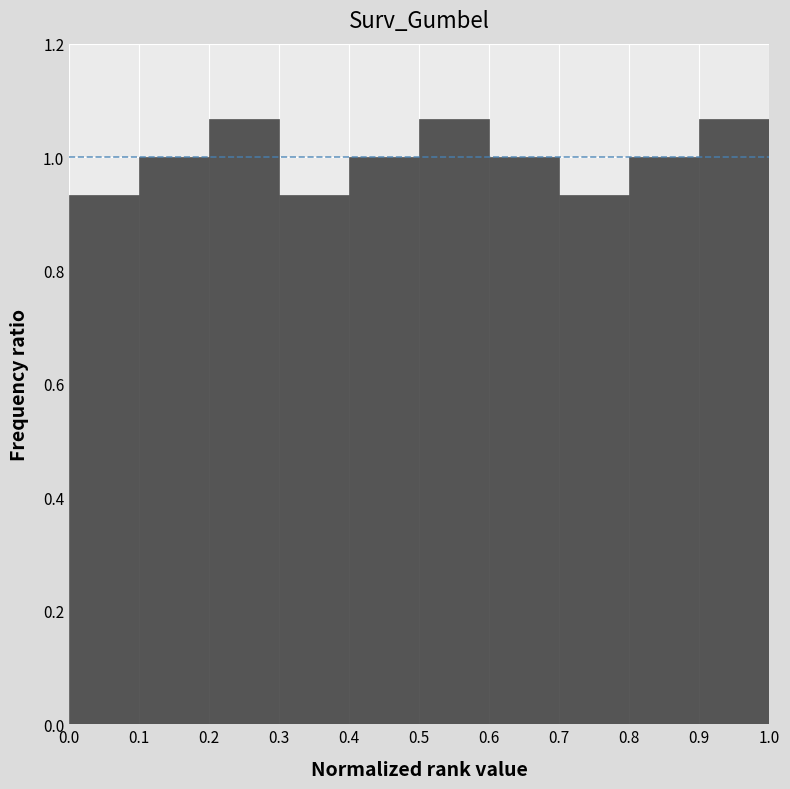

How tall is the bar that spans 0.6 to 0.7 on the x-axis? The values are not printed on the chart, so give them approximately, as read against the axis.

1.00